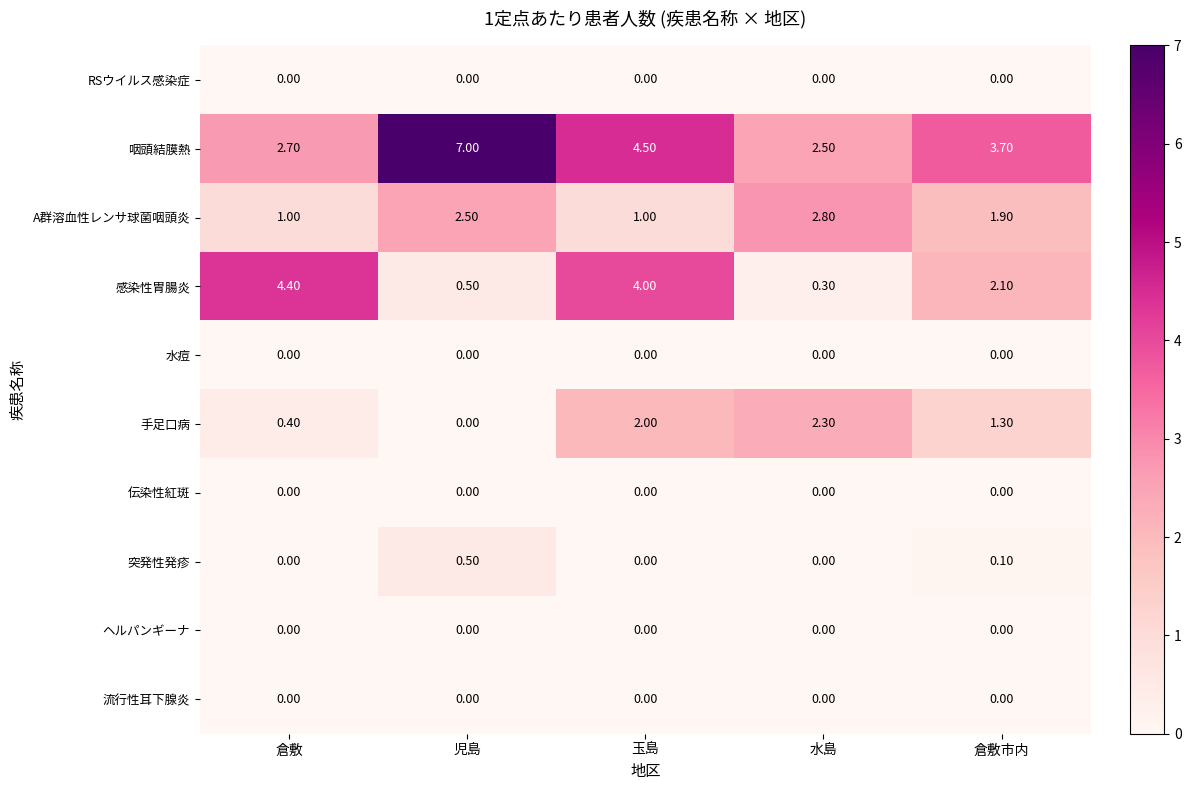

What is the average value of the A群溶血性レンサ球菌咽頭炎 series?

1.8